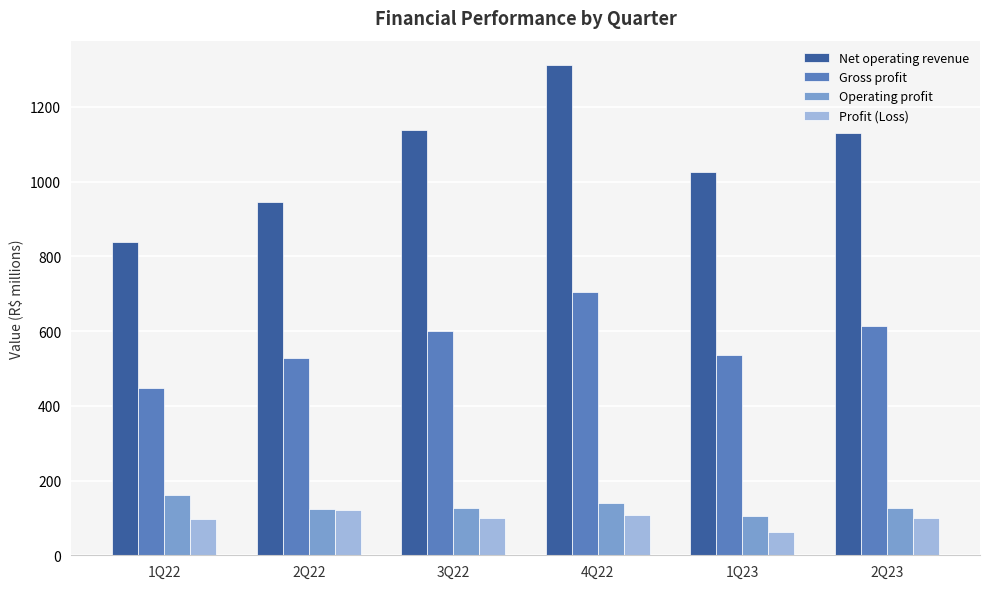

Between 4Q22 and 1Q23, which series saw the biggest shift?

Net operating revenue